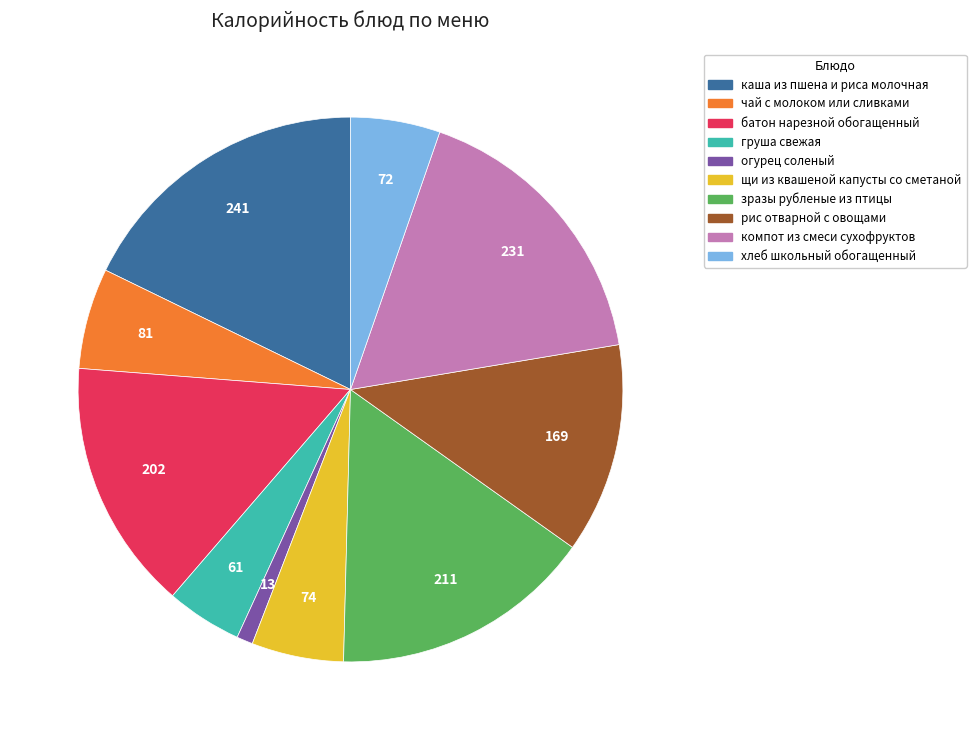

True or false: чай с молоком или сливками accounts for 6% of the total.

True